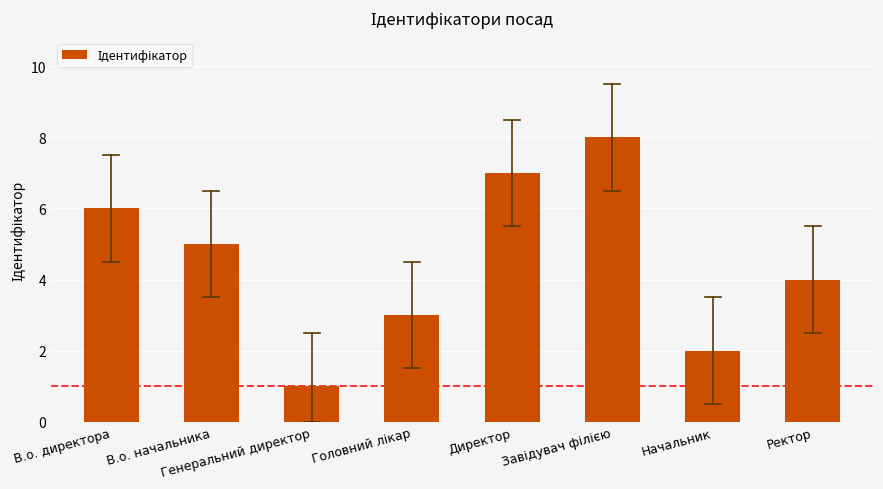

Between Ректор and Начальник, which is larger?

Ректор